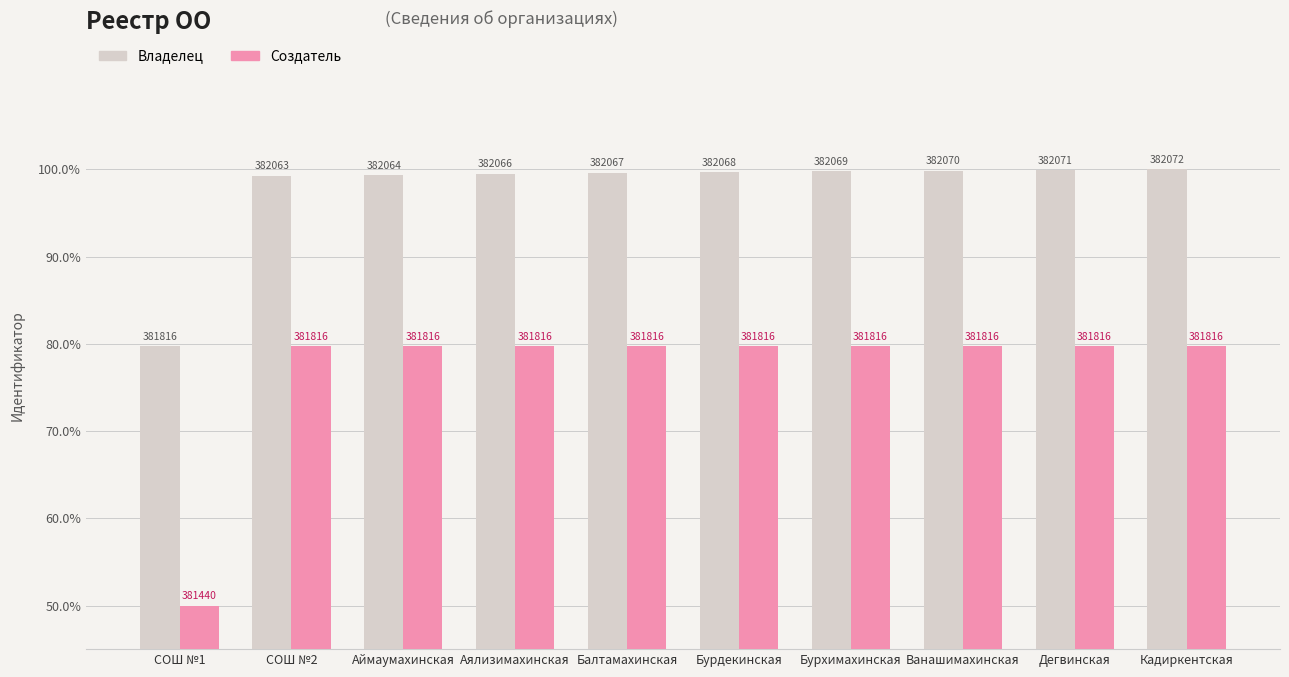

How many bars are there in total?

20